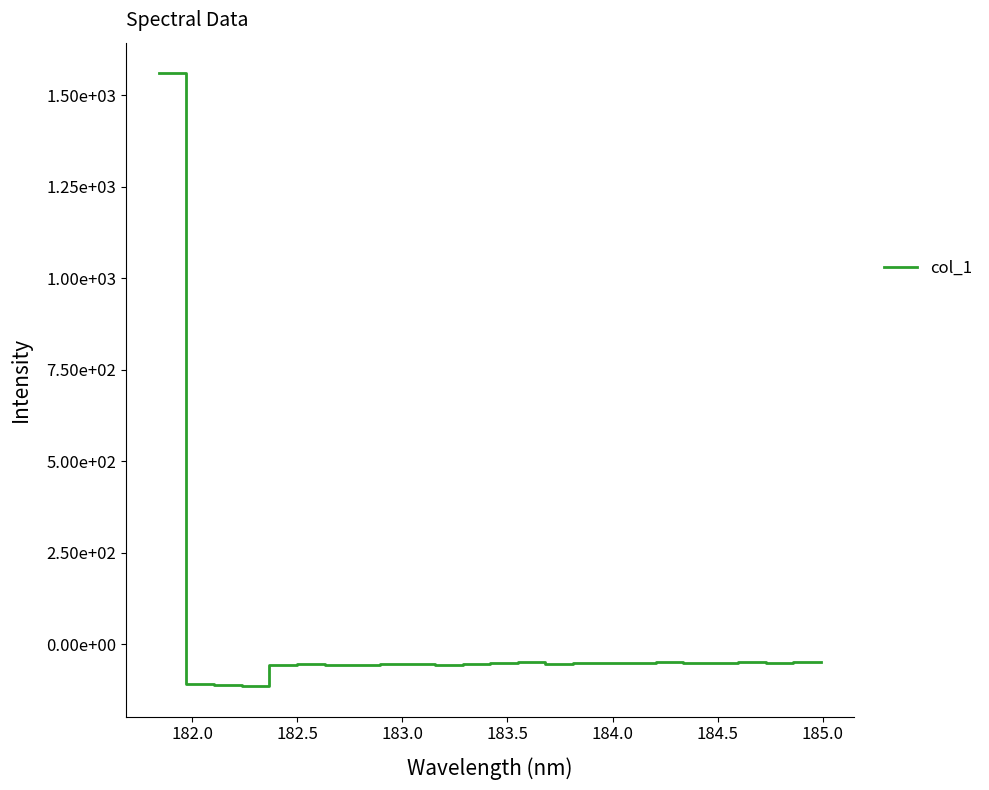

What is the sum of all values?

110.1